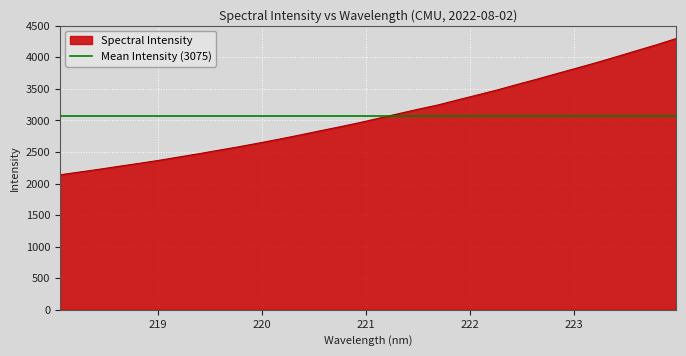

True or false: the data shows 4133.4 at 221.1174.

False